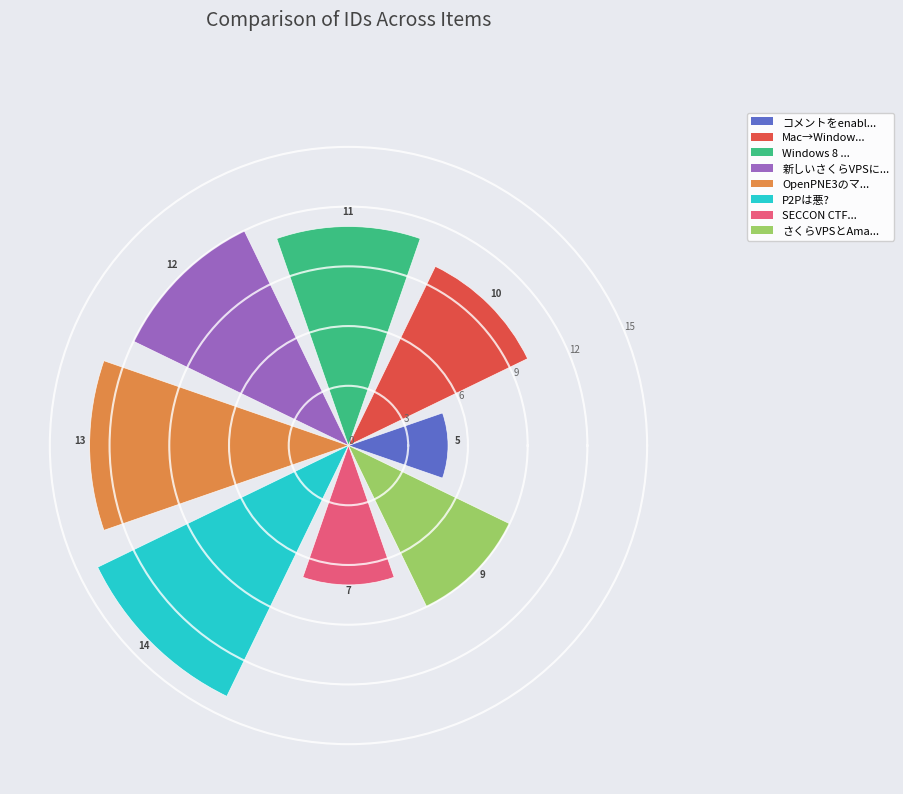

What is the greatest value displayed?

14